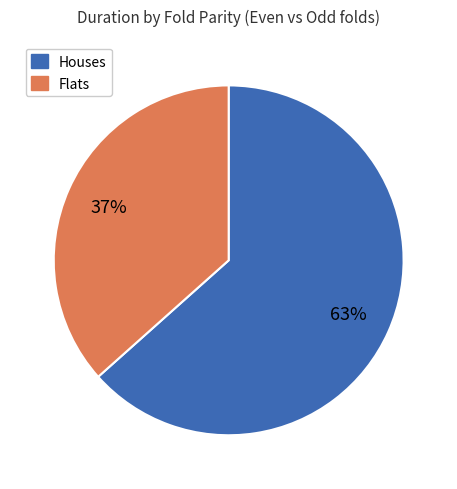

Is there a majority slice in this chart?

Yes